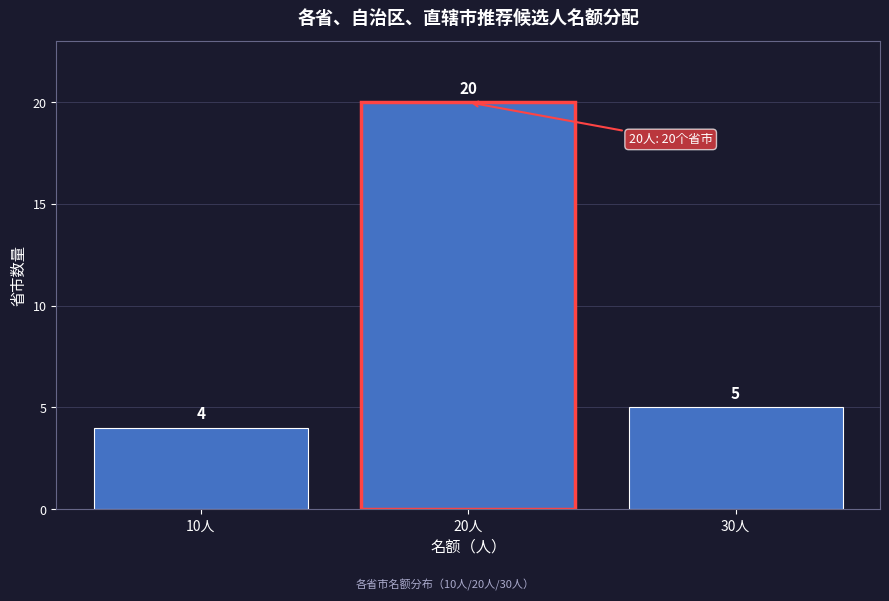

Reading left to right, extract all data points from this chart.

10人=4	20人=20	30人=5